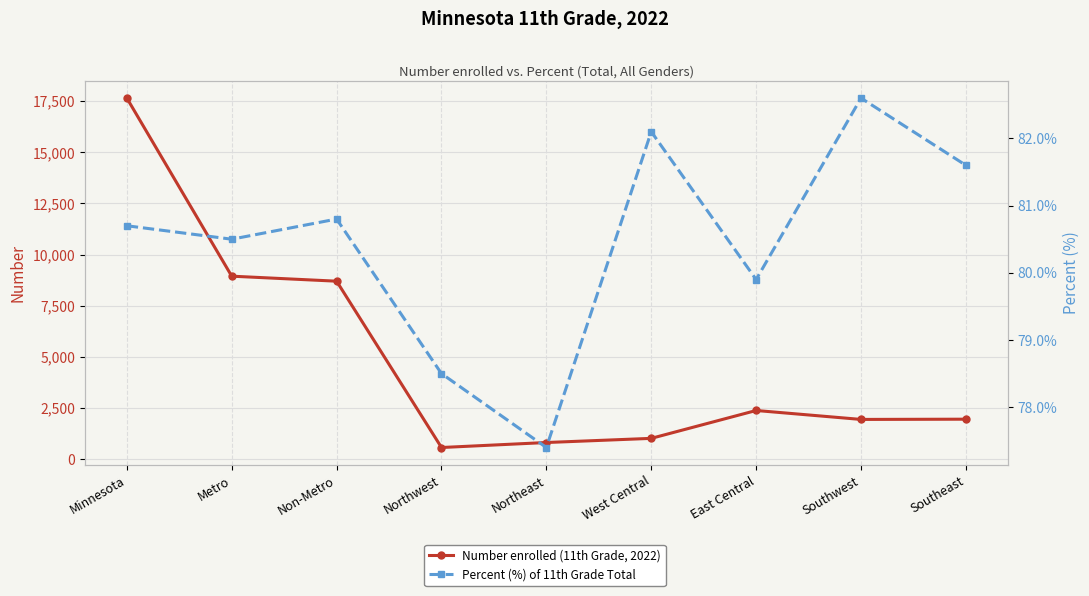

What is the label of the 1st point from the right?

Southeast